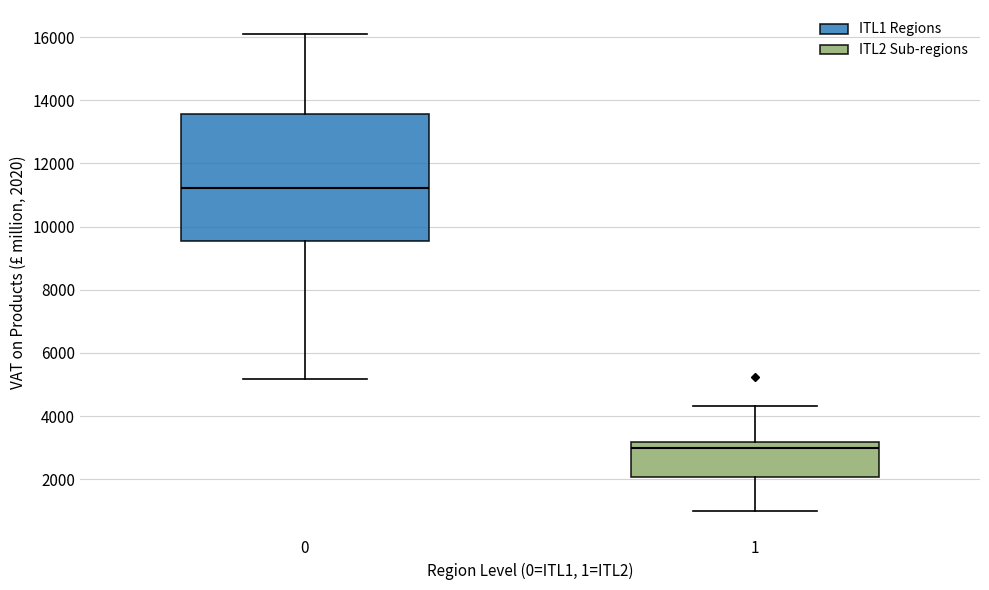

Where does the lower whisker of the box at x = 0 end on the y-axis? The values are not printed on the chart, so give them approximately, as read against the axis.

5200